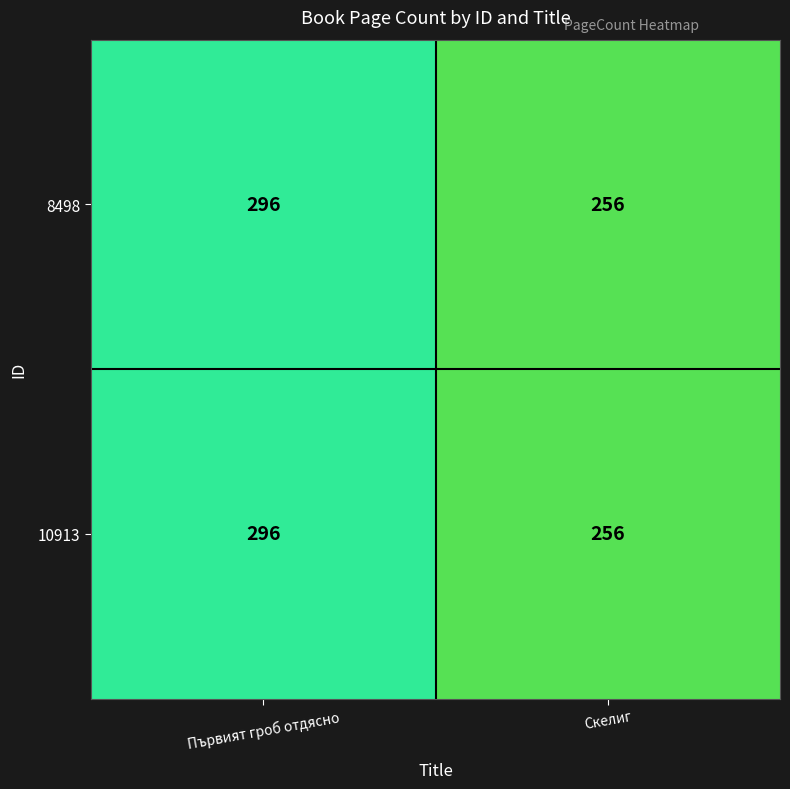

The value of 8498 at Първият гроб отдясно is 296. True or false?

True